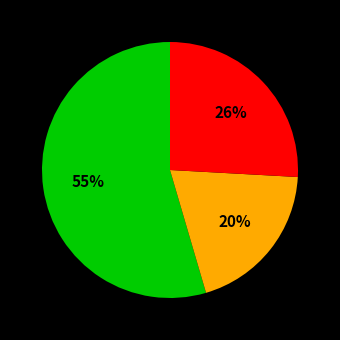

To the nearest percent, what is the average slice percentage?

33%